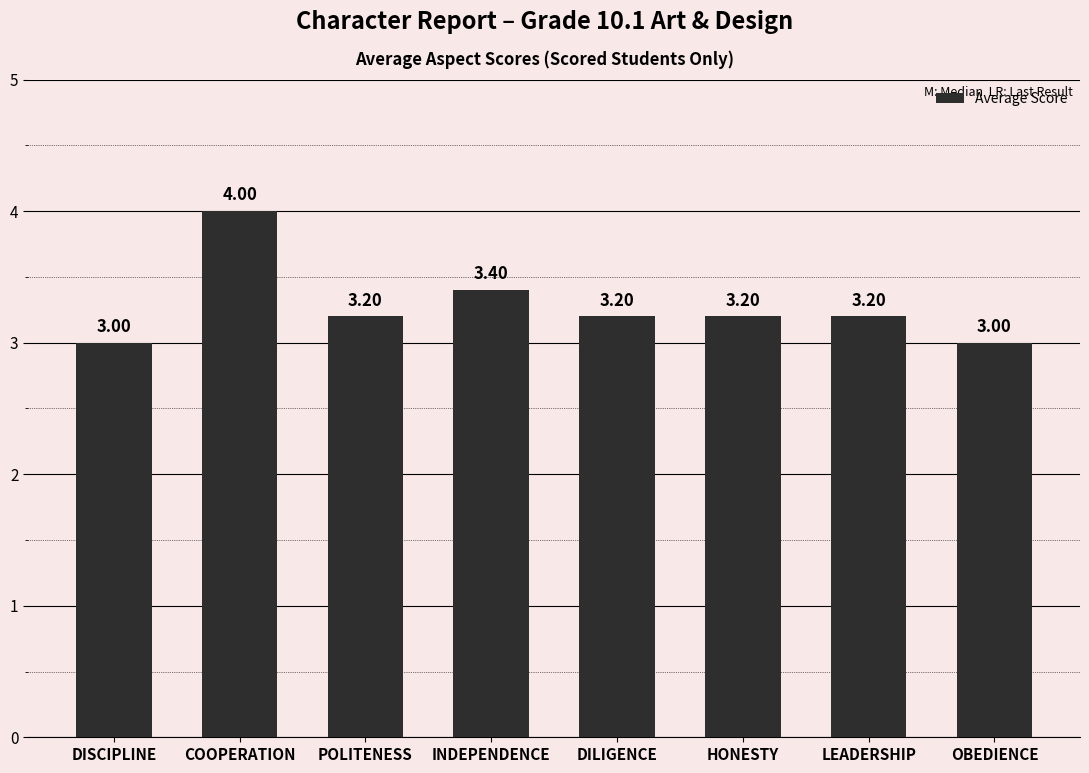

Between INDEPENDENCE and DISCIPLINE, which is larger?

INDEPENDENCE